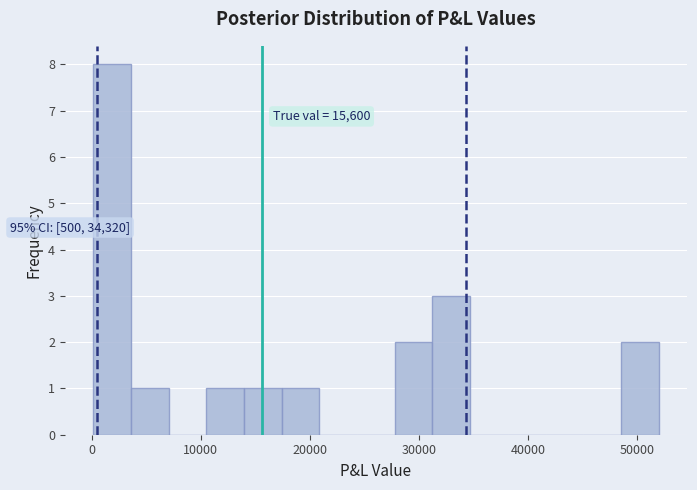

Read against the x-axis, roughly where is the centre of the tallest bar?

2000